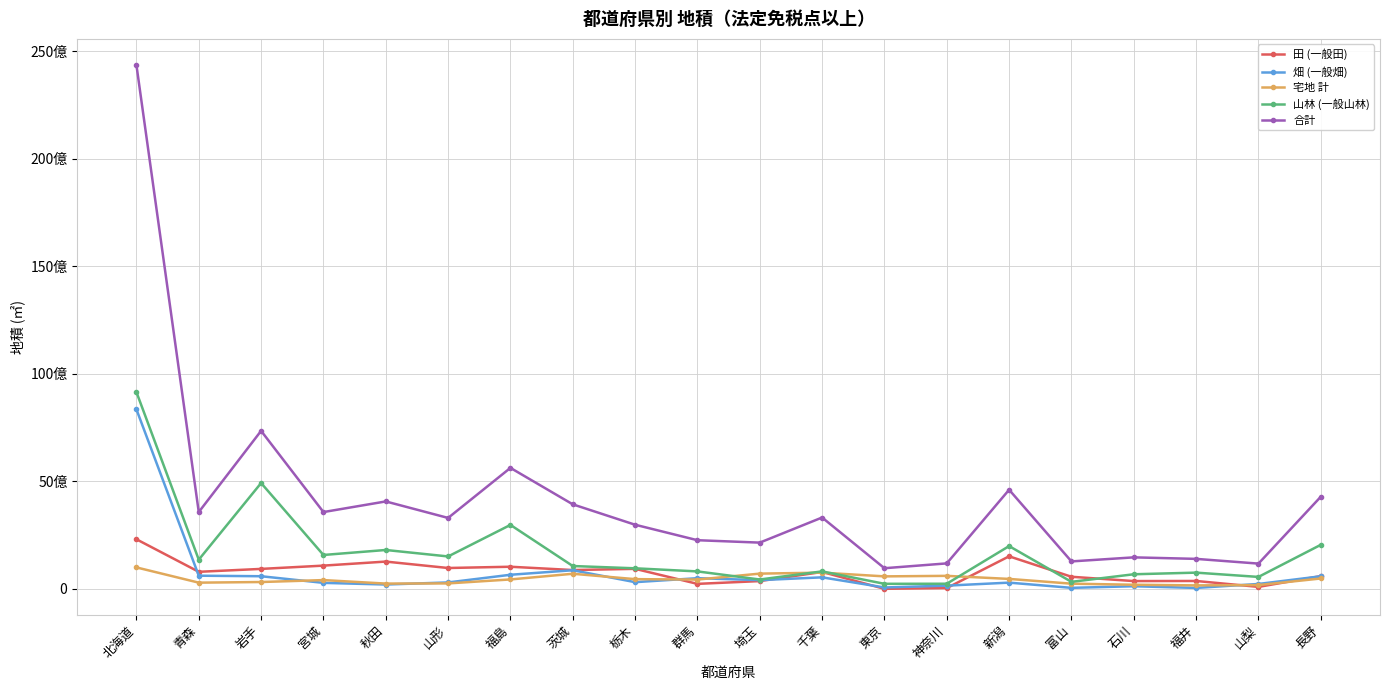

Does the chart display data point markers on the line(s)?

Yes